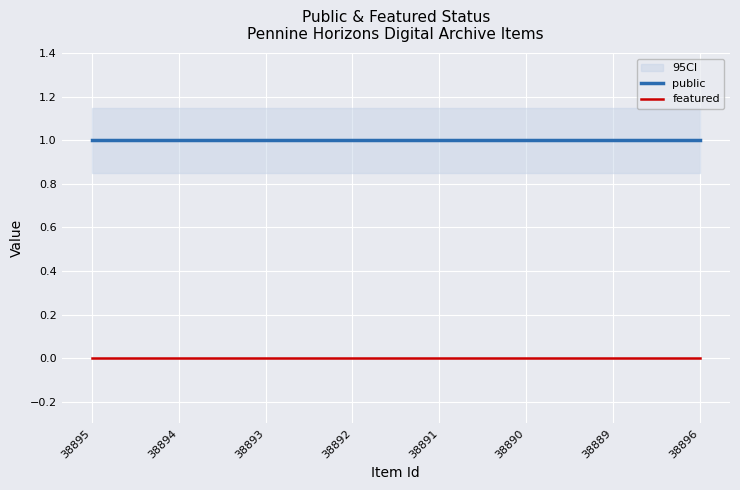

Between 38889 and 38894, which is larger?

38889